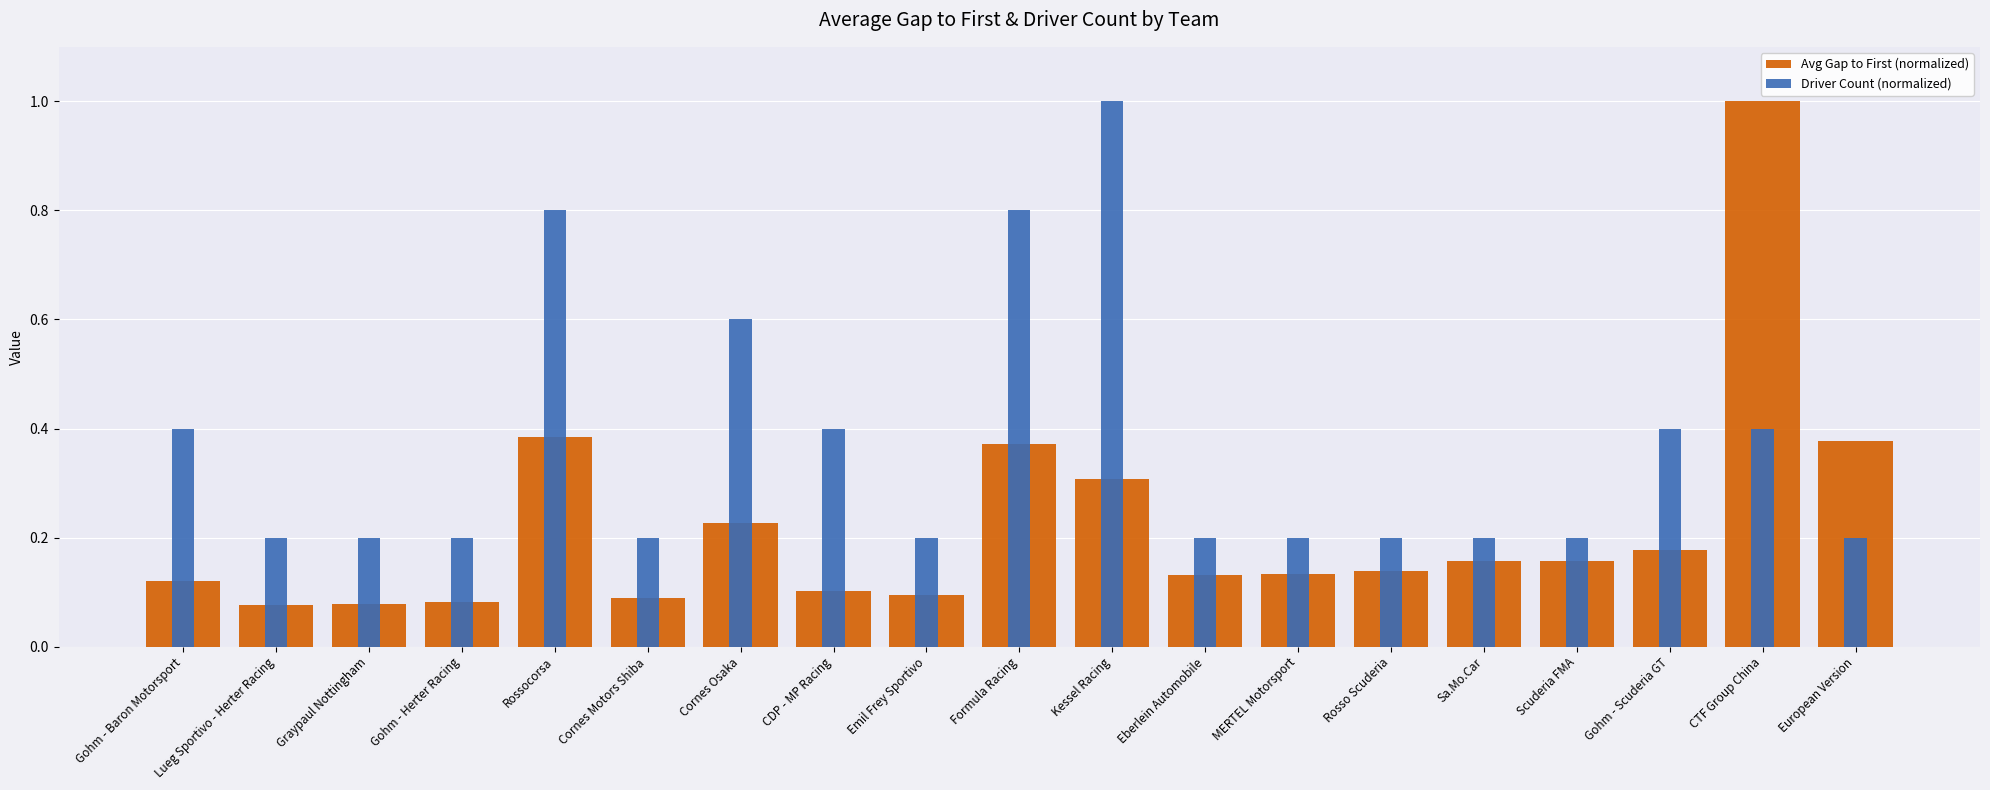

At how many categories does at least one series exceed 0?

19